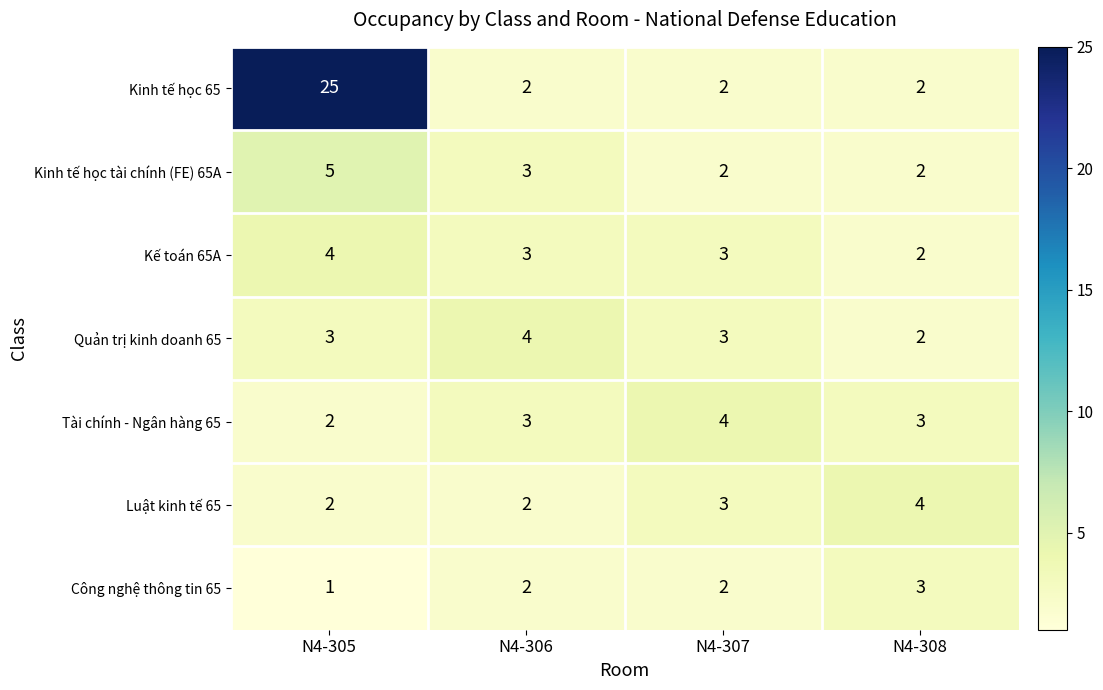

What is the highest value of the Kinh tế học 65 series?

25